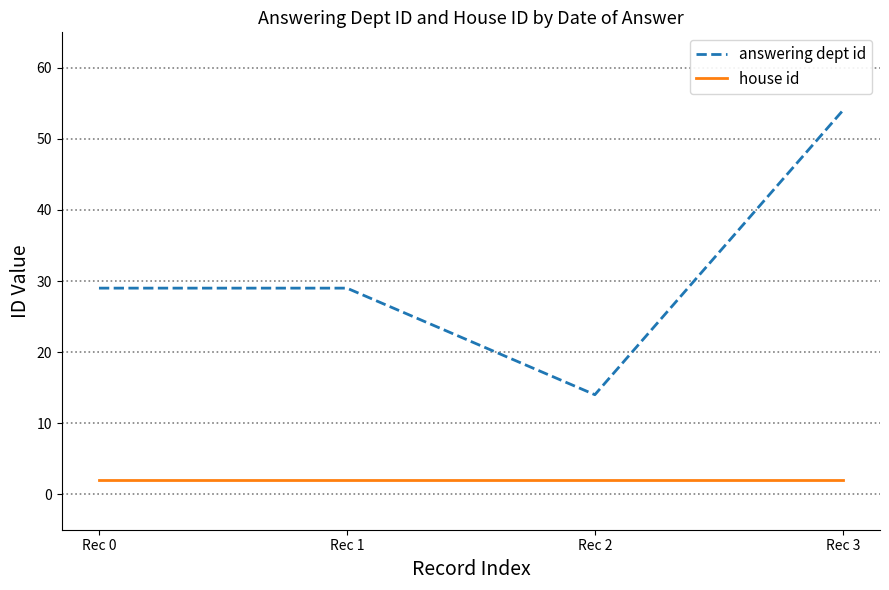

Rank the series at Rec 3 from highest to lowest value.

answering dept id, house id